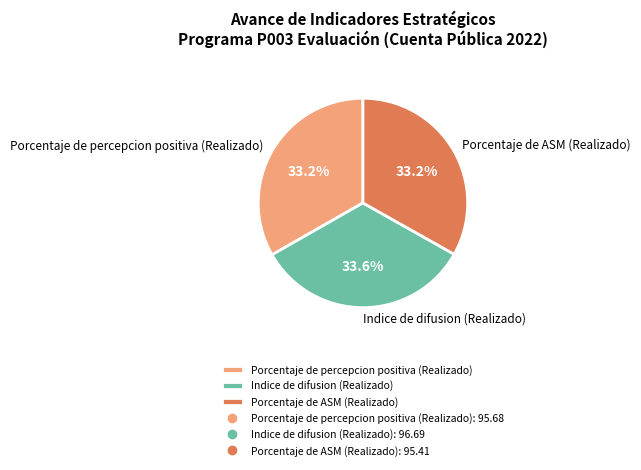

Combined, what portion of the pie is Porcentaje de ASM (Realizado) and Porcentaje de percepcion positiva (Realizado)?

66.4%